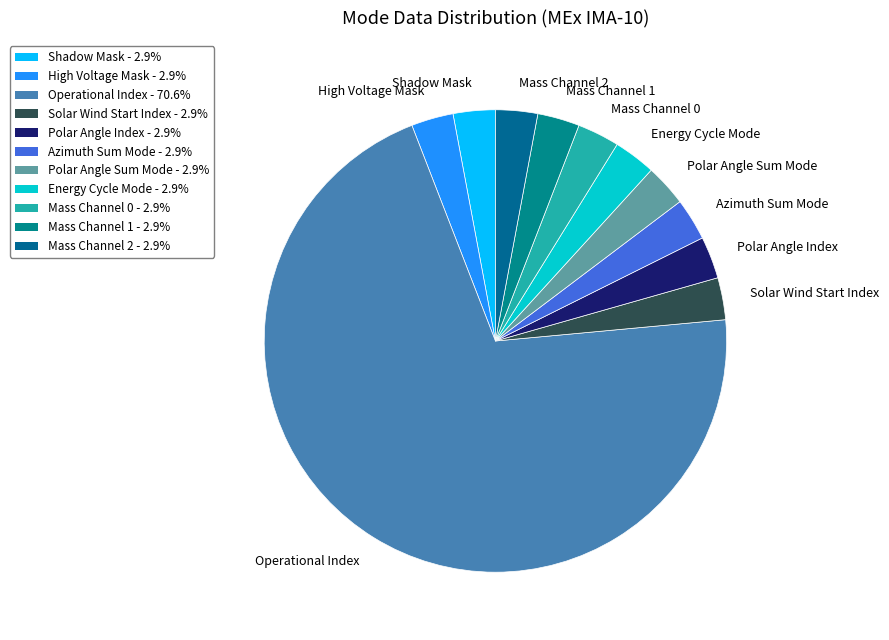

What is the ratio of the value at Shadow Mask to the value at Mass Channel 0?

1.0